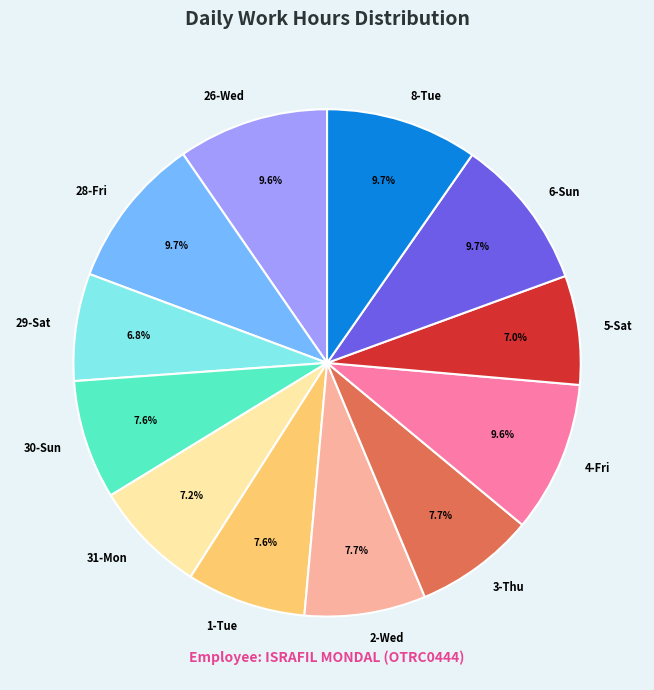

Which has a higher value, 5-Sat or 3-Thu?

3-Thu